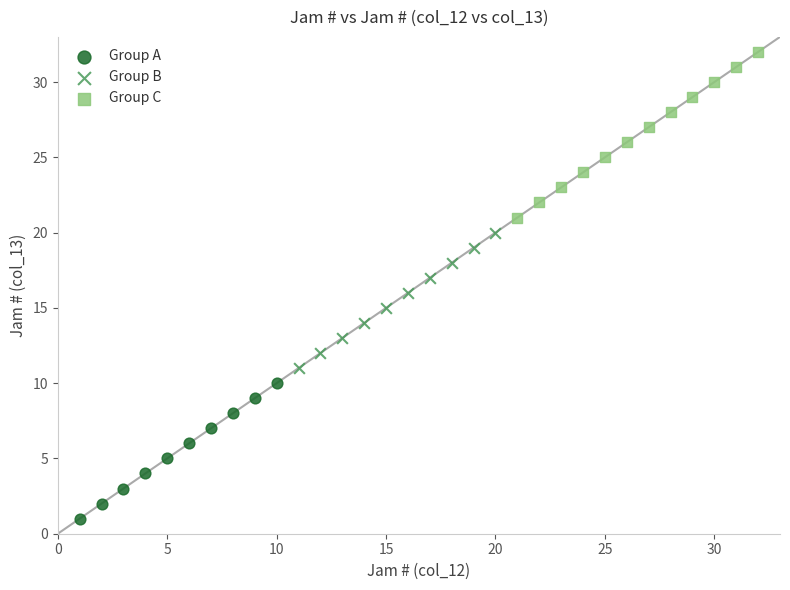

Which series has the widest spread of Y values?

Group C